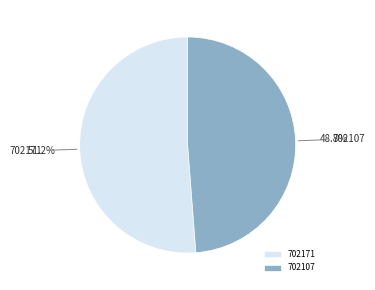

What is the largest slice in the pie chart?

702171